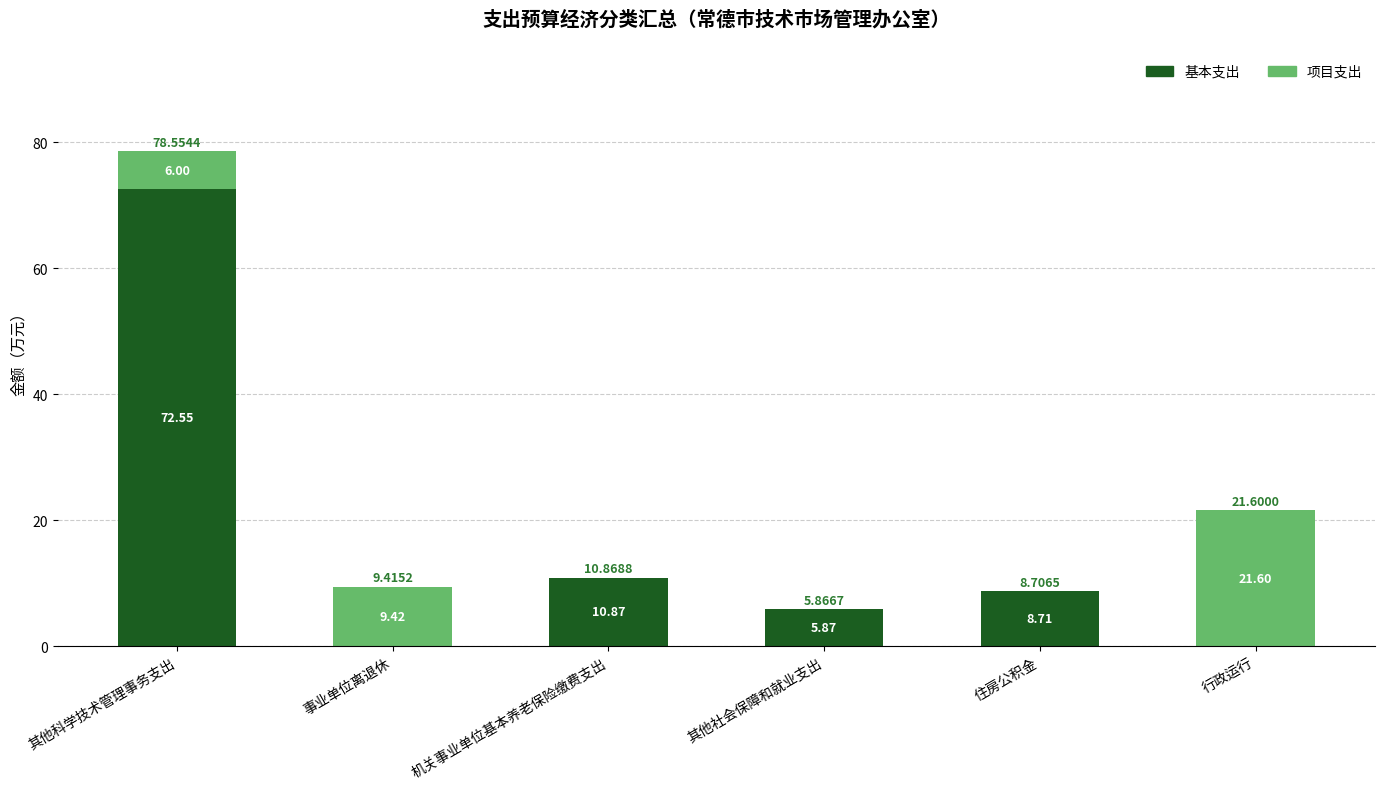

How many categories are shown in the chart?

6